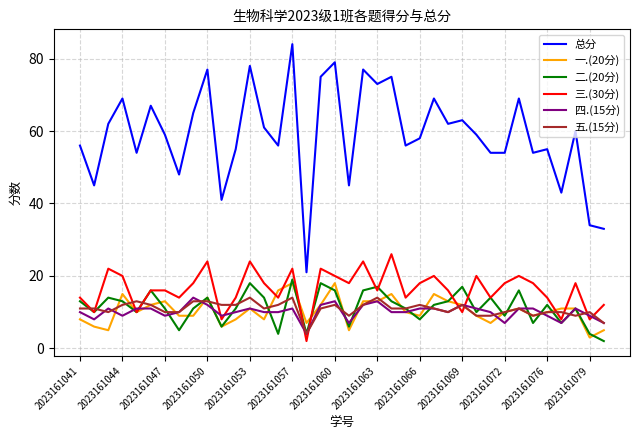

Which series has the largest total across all categories?

总分